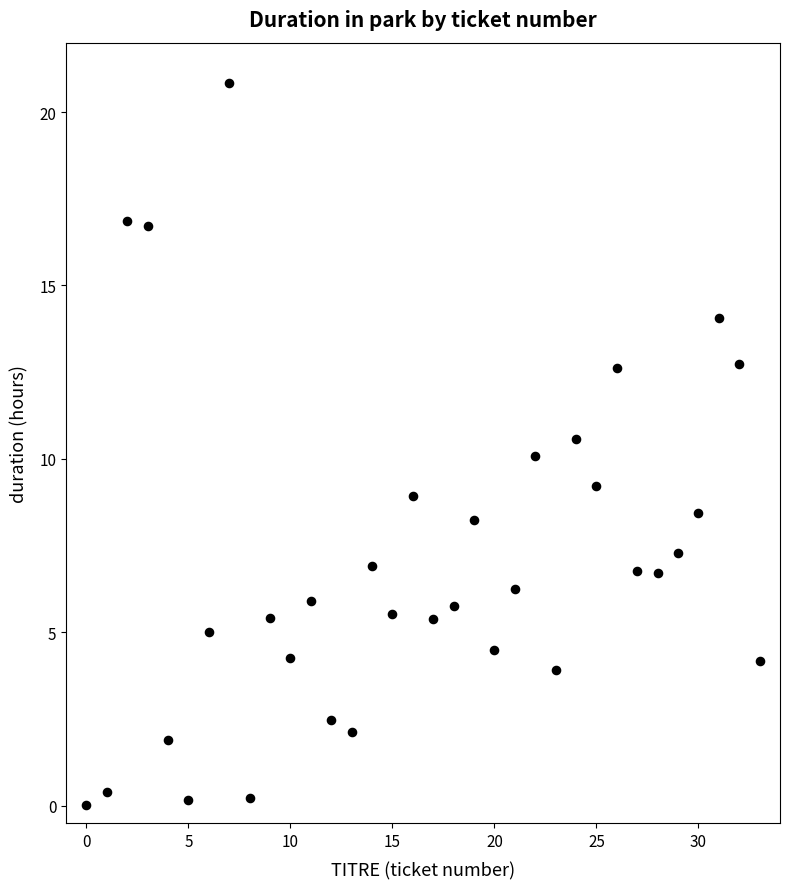

What is the range of Y values (max minus min)?

20.8